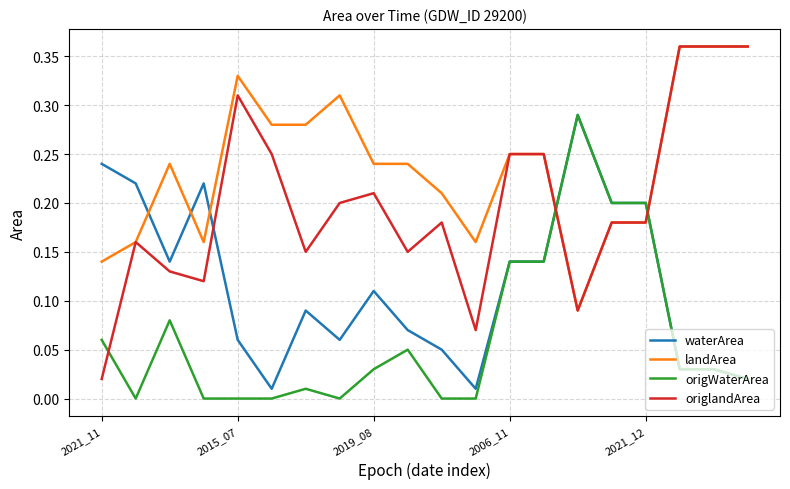

How many intersections are there between waterArea and landArea?

5